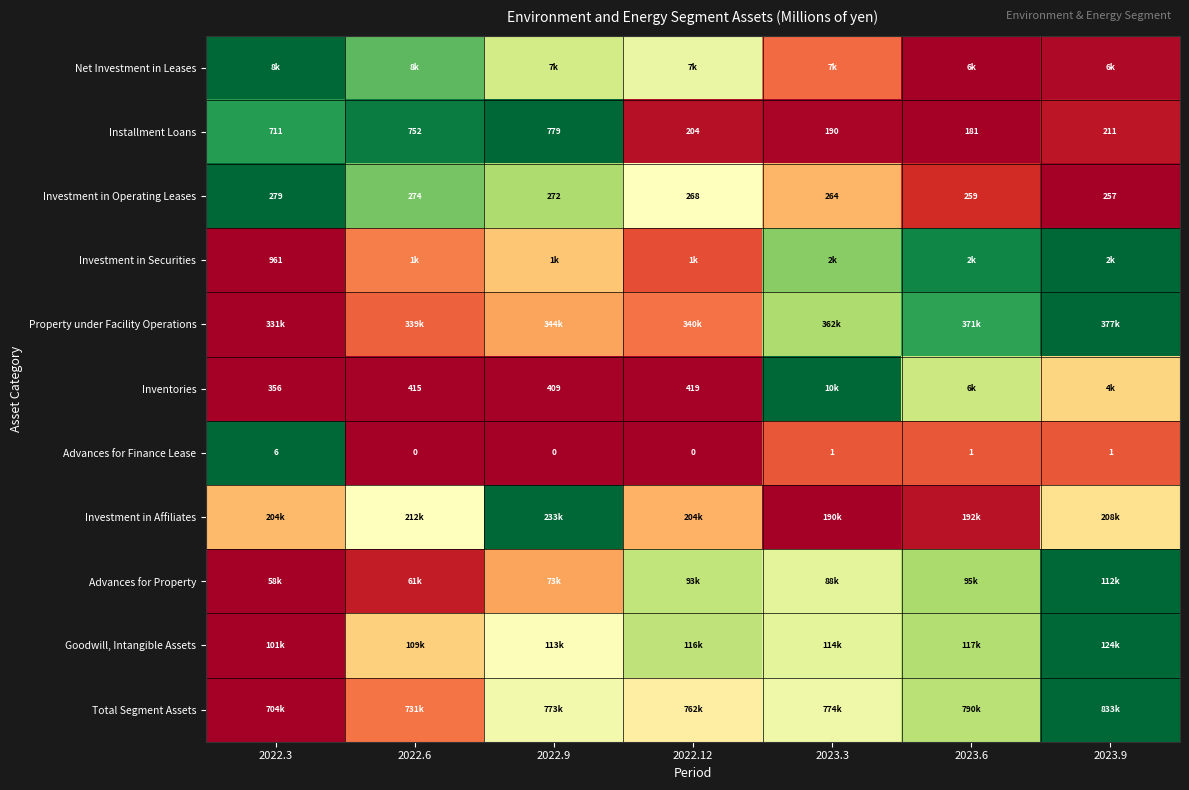

Is the value of Net Investment in Leases at 2022.6 greater than the value of Inventories at 2022.9?

Yes